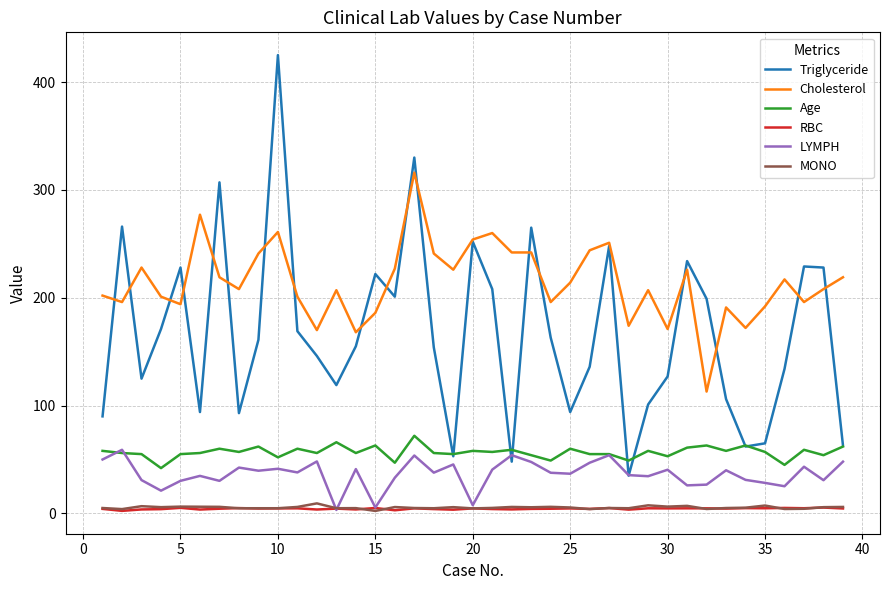

Which series has the largest range (max minus min)?

Triglyceride